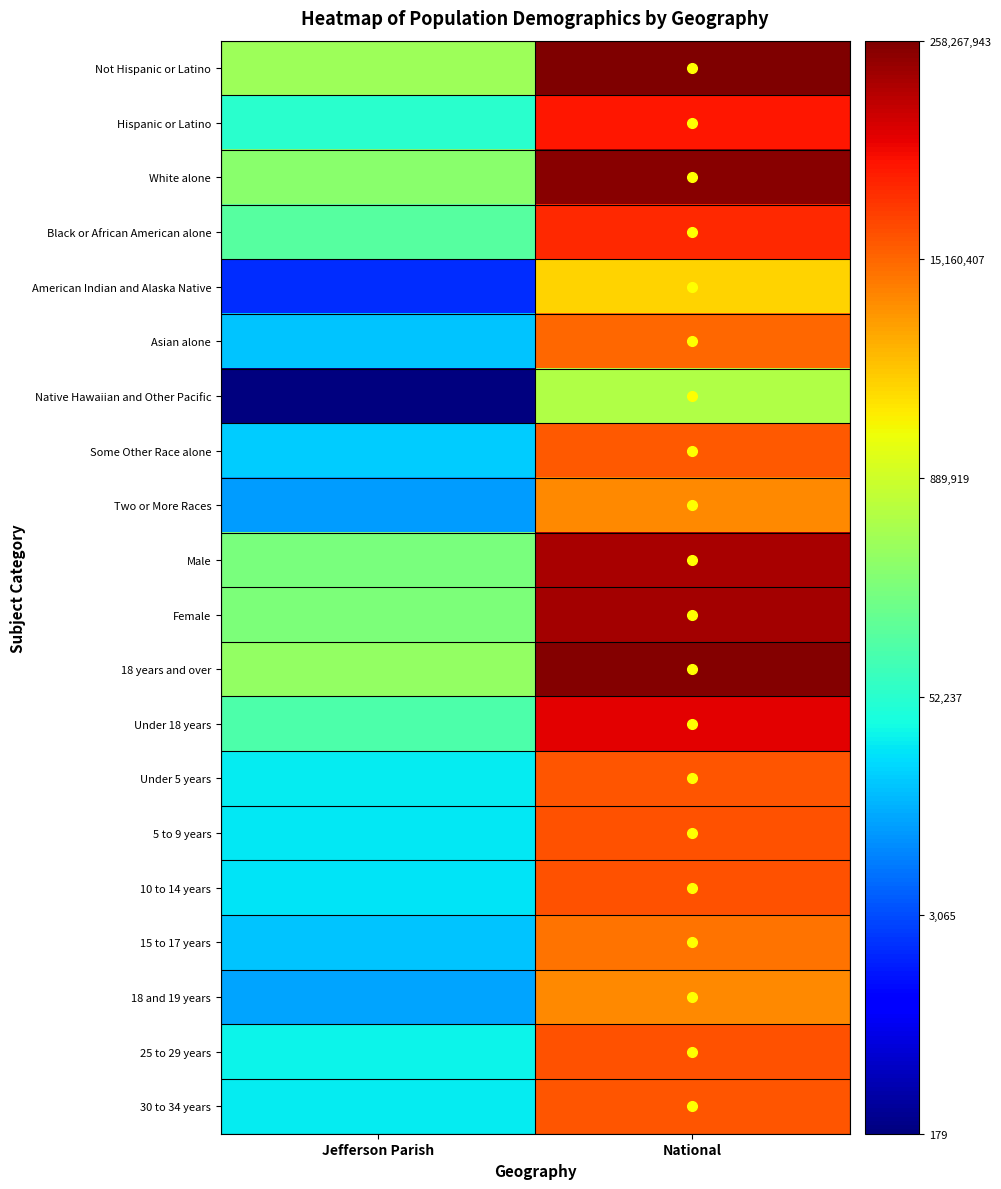

Reading right to left, transcribe all the data shown in this chart.

Not Hispanic or Latino: National=19.4	Jefferson Parish=12.8
Hispanic or Latino: National=17.7	Jefferson Parish=10.9
White alone: National=19.2	Jefferson Parish=12.5
Black or African American alone: National=17.5	Jefferson Parish=11.6
American Indian and Alaska Native: National=14.9	Jefferson Parish=7.6
Asian alone: National=16.5	Jefferson Parish=9.7
Native Hawaiian and Other Pacific: National=13.2	Jefferson Parish=5.2
Some Other Race alone: National=16.8	Jefferson Parish=9.8
Two or More Races: National=16.0	Jefferson Parish=9.1
Male: National=18.8	Jefferson Parish=12.3
Female: National=18.9	Jefferson Parish=12.3
18 years and over: National=19.3	Jefferson Parish=12.7
Under 18 years: National=18.1	Jefferson Parish=11.5
Under 5 years: National=16.8	Jefferson Parish=10.3
5 to 9 years: National=16.8	Jefferson Parish=10.2
10 to 14 years: National=16.8	Jefferson Parish=10.2
15 to 17 years: National=16.4	Jefferson Parish=9.7
18 and 19 years: National=16.0	Jefferson Parish=9.3
25 to 29 years: National=16.9	Jefferson Parish=10.4
30 to 34 years: National=16.8	Jefferson Parish=10.3